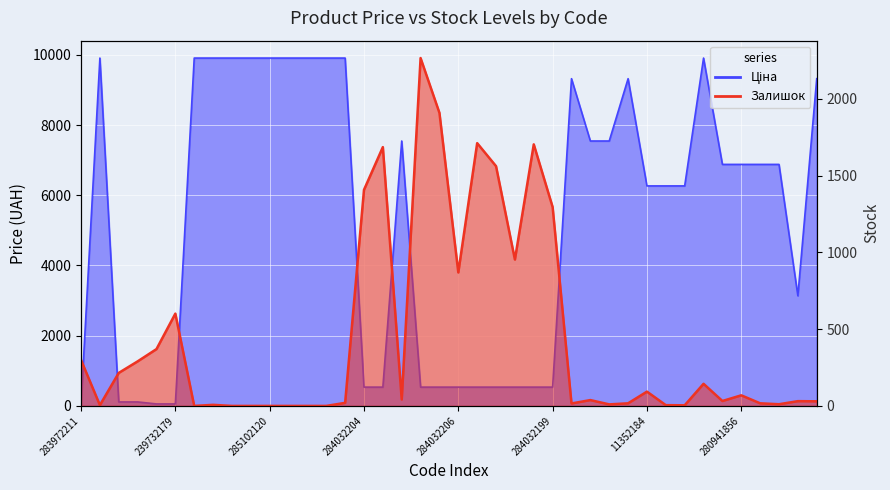

Between which two adjacent categories do Залишок and Ціна first intersect?

283972211 and 285101569